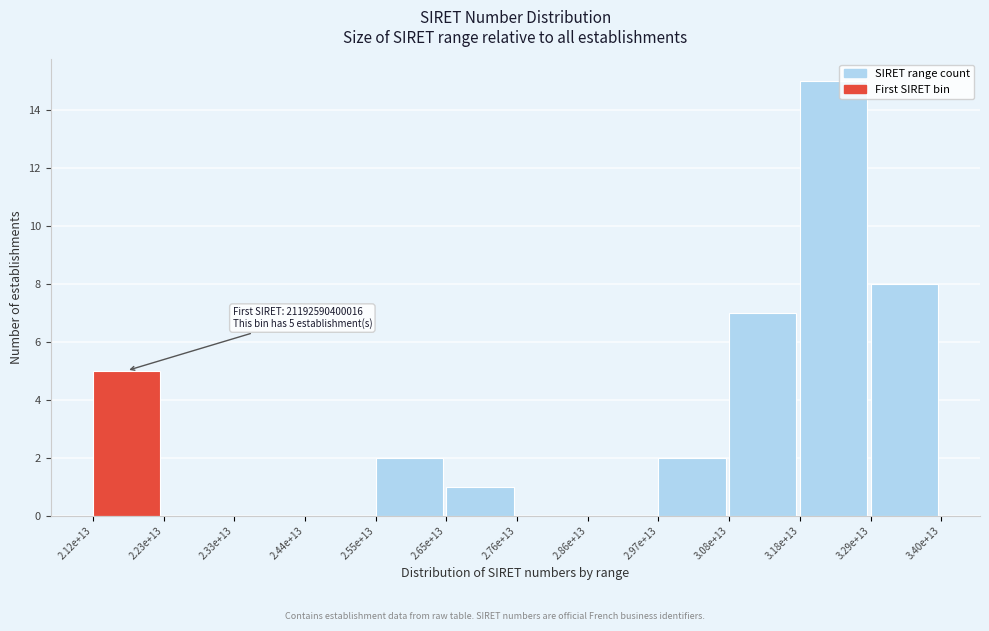

Reading right to left, what are all the values shown in this chart?

3.29e+13=8	3.18e+13=15	3.08e+13=7	2.97e+13=2	2.86e+13=0	2.76e+13=0	2.65e+13=1	2.55e+13=2	2.44e+13=0	2.33e+13=0	2.23e+13=0	2.12e+13=5